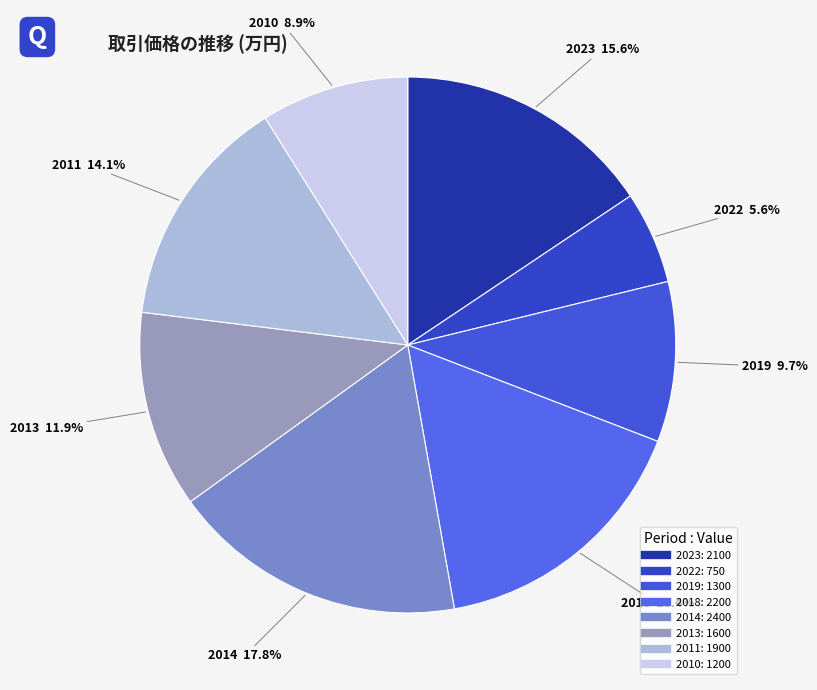

Does 2022 represent more than half of the total?

No